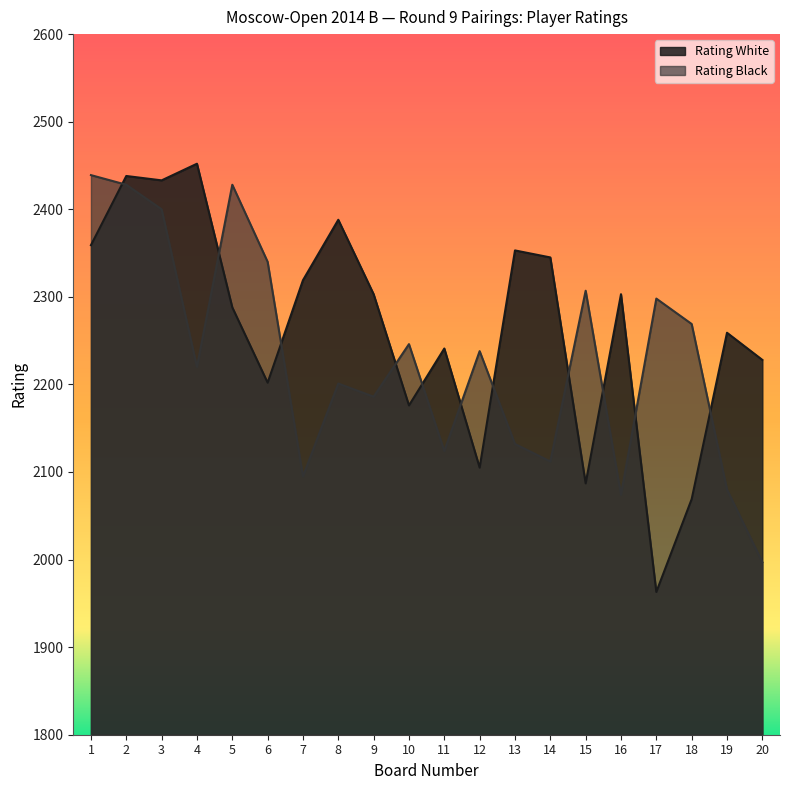

True or false: Rating Black has more than 1 points higher than both neighbors.

True